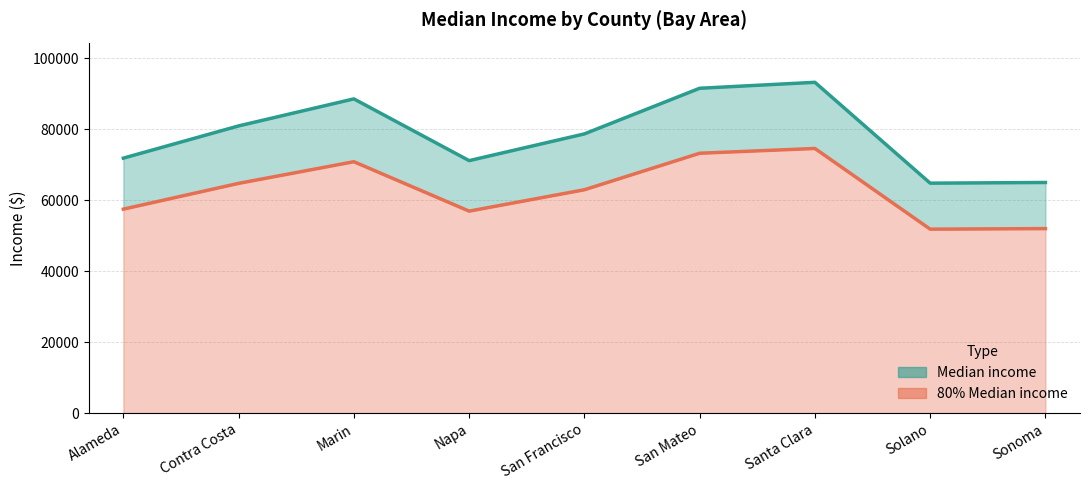

Is the value of Median income at Marin greater than the value of 80% Median income at Solano?

Yes